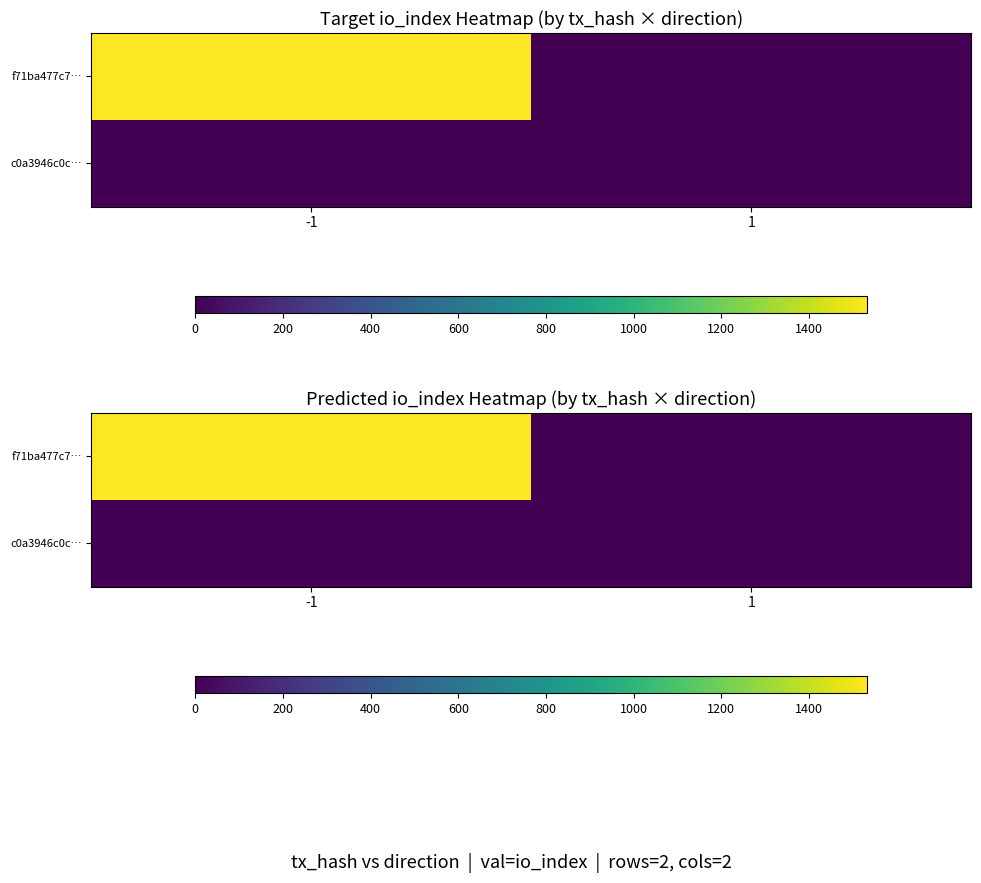

At which label is c0a3946c0c… closest to 0?

-1